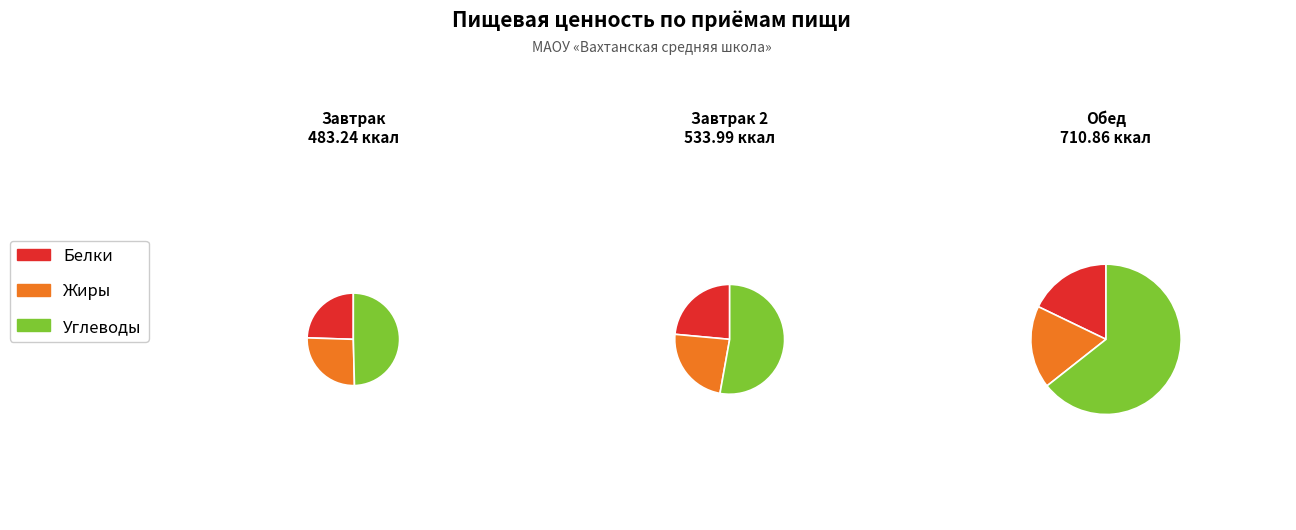

To the nearest percent, what is the combined percentage of Завтрак 2 and Обед?

66%